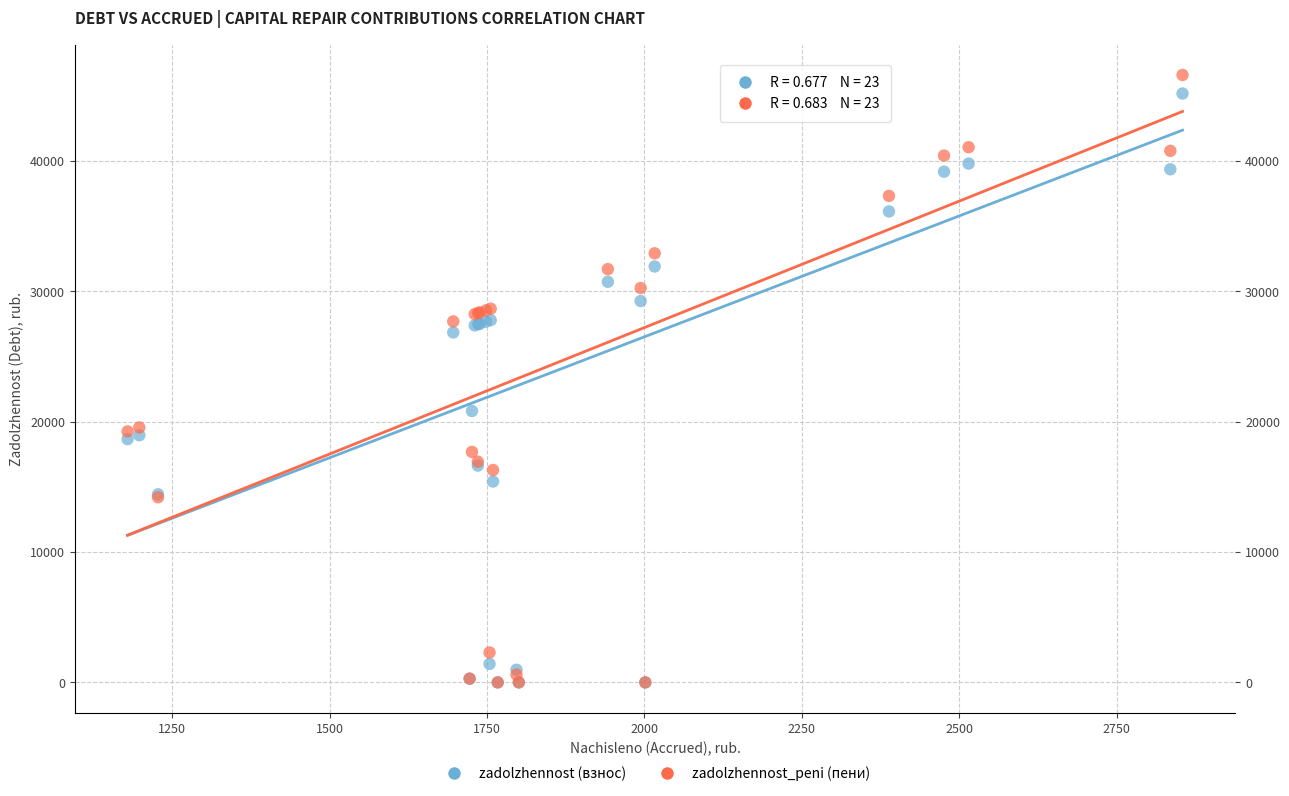

In the zadolzhennost_peni (пени) series, what Y value is closest to 23309?

19563.5